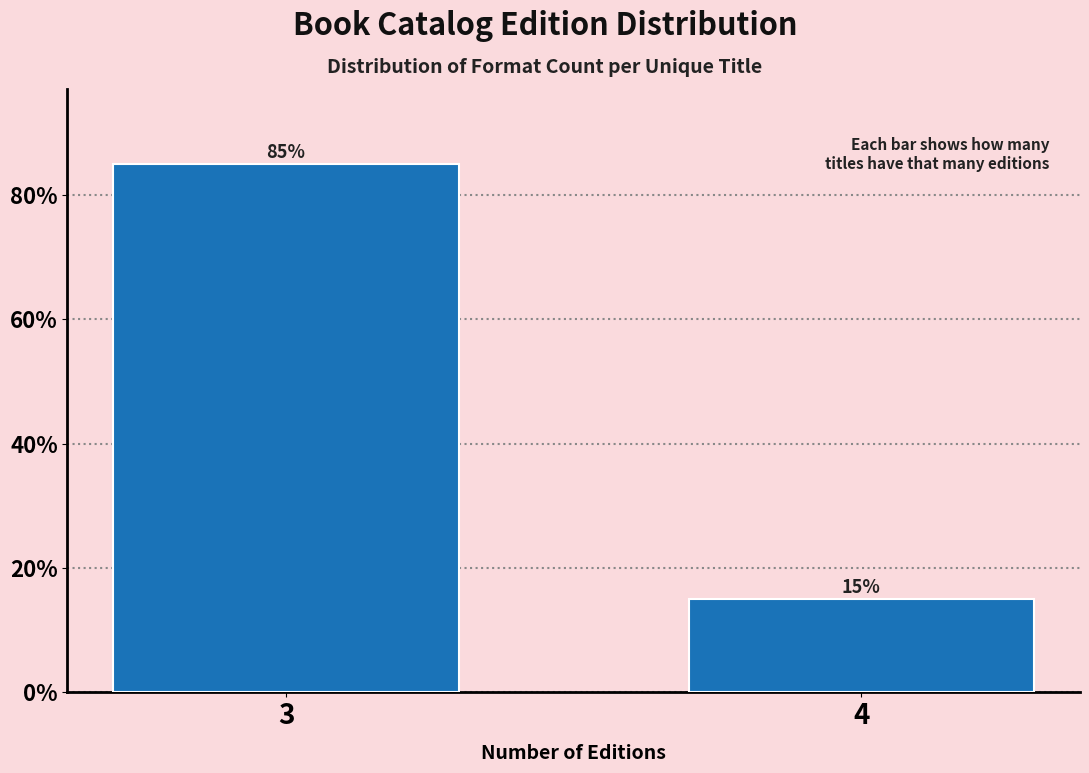

Reading left to right, transcribe all the data shown in this chart.

85	15